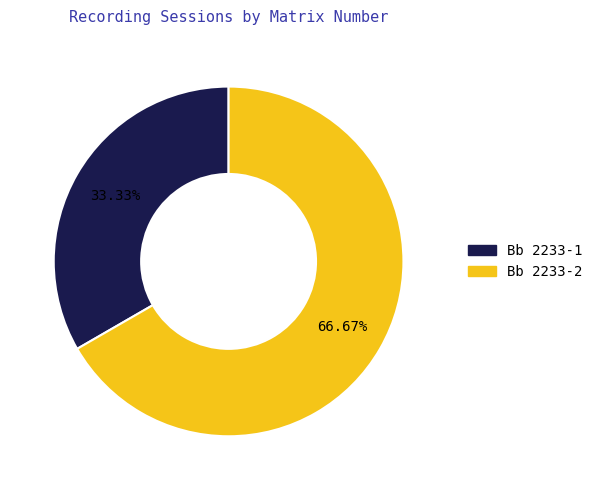

What percentage is NOT represented by Bb 2233-1?

66.7%